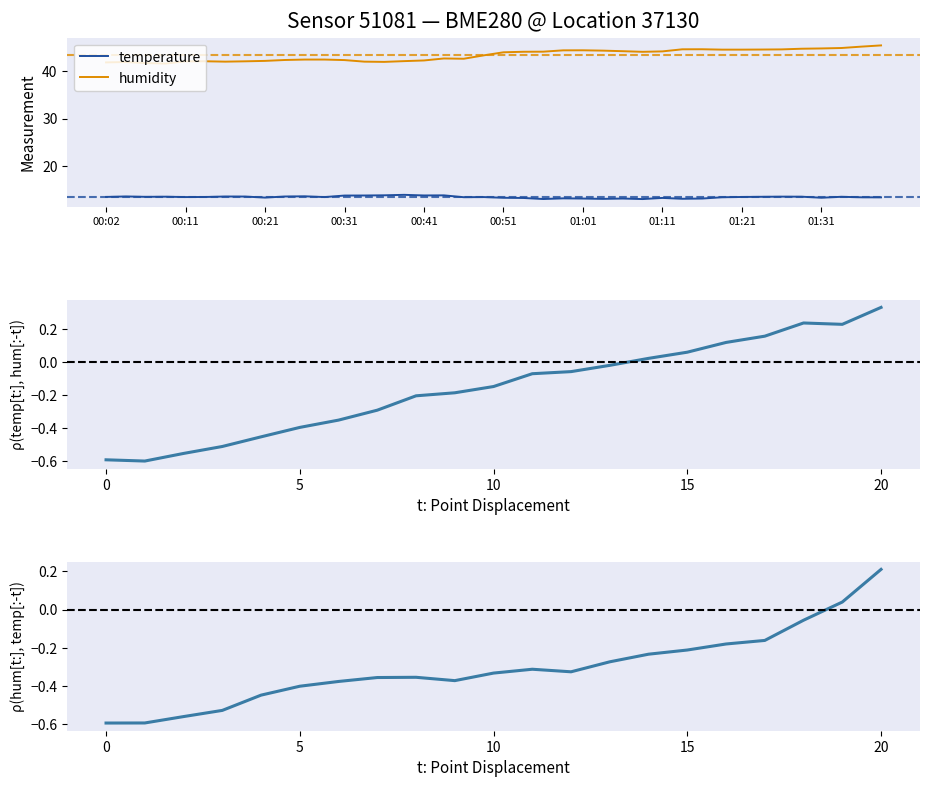

Which series has the largest range (max minus min)?

humidity